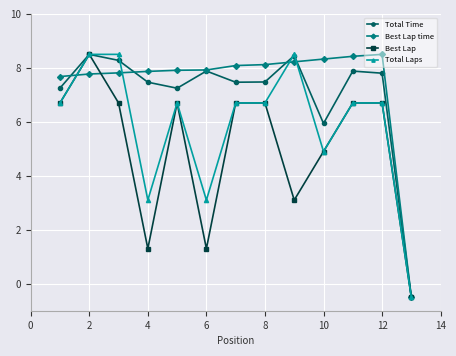

Does the chart display data point markers on the line(s)?

Yes